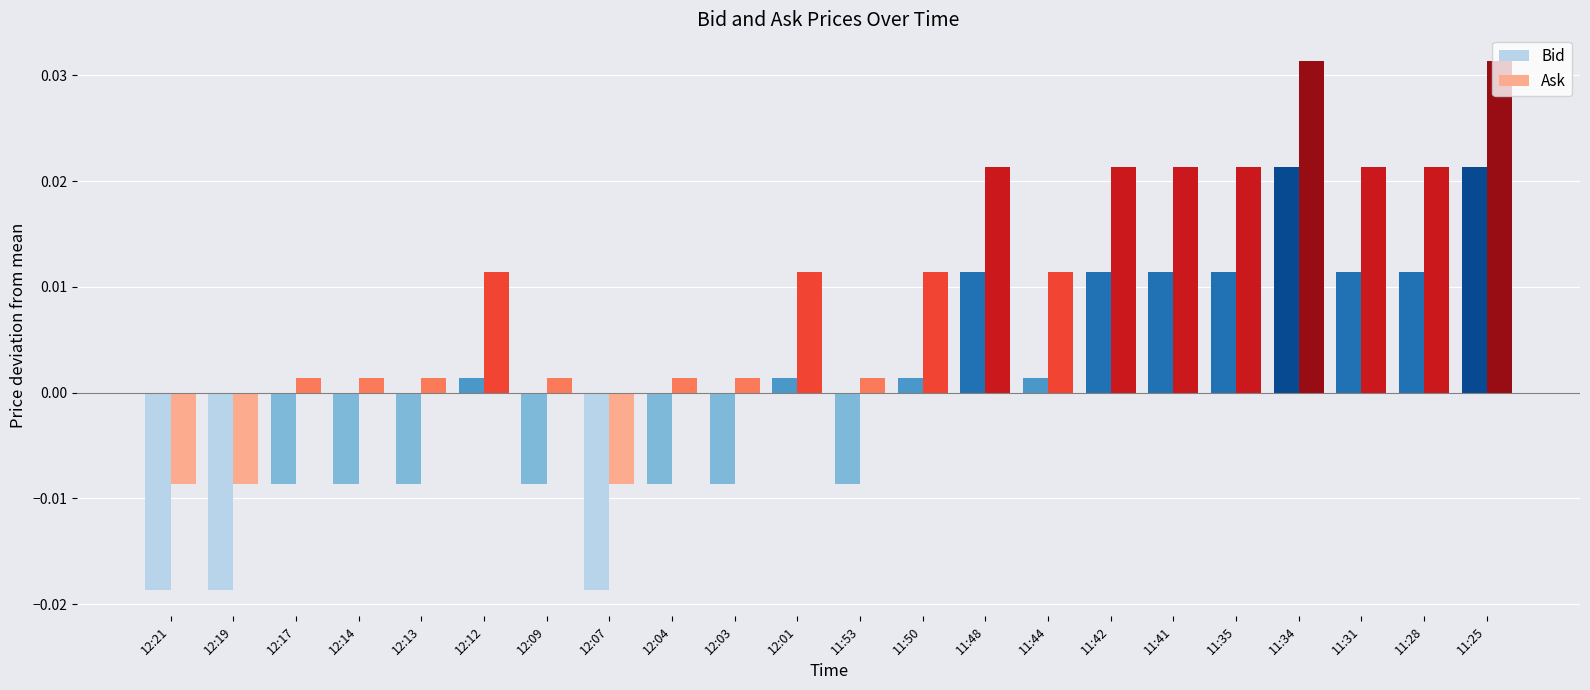

At how many categories does at least one series exceed 0?

19